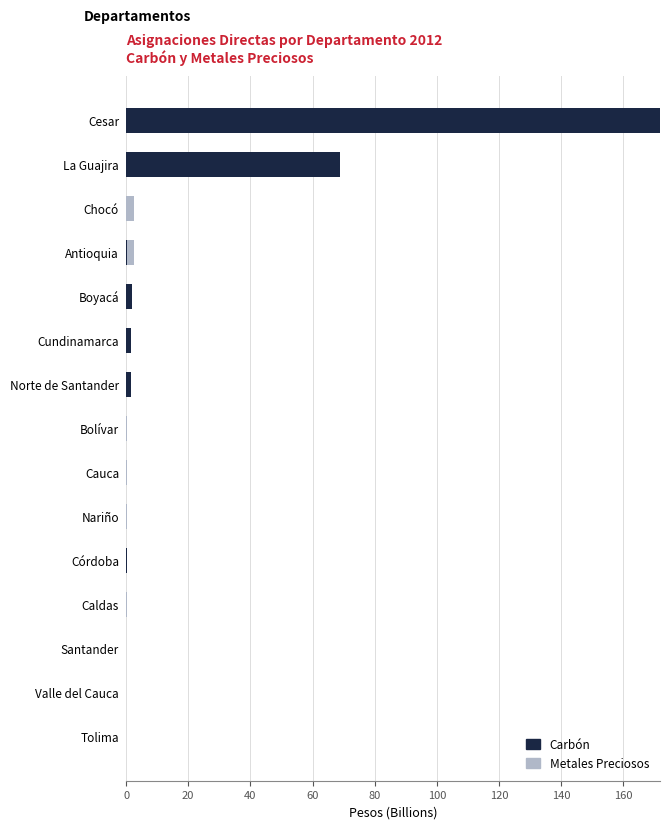

At which category is the sum across all series the highest?

Cesar